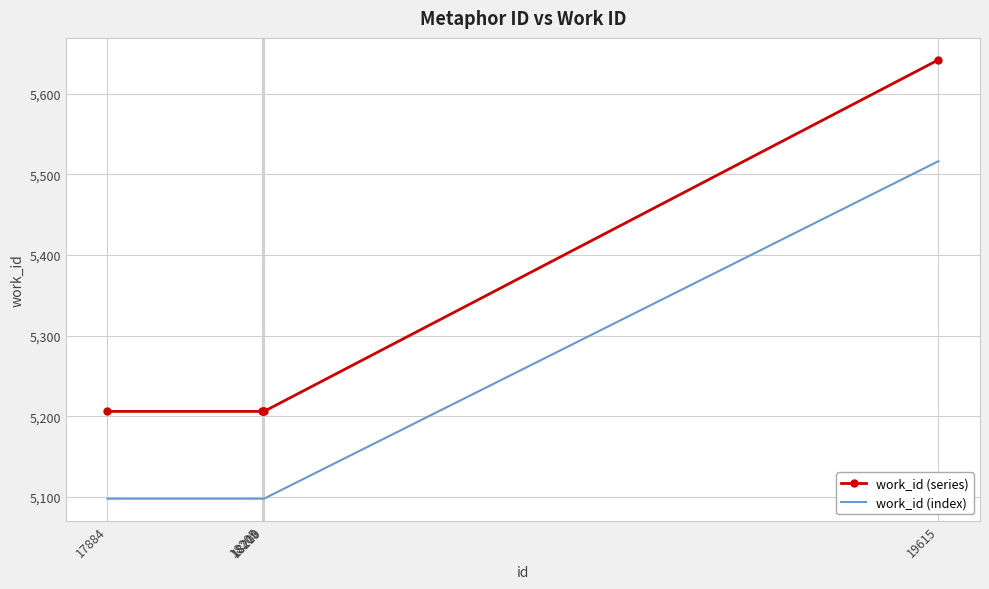

What is the difference between the highest and lowest values at 17884?

108.2